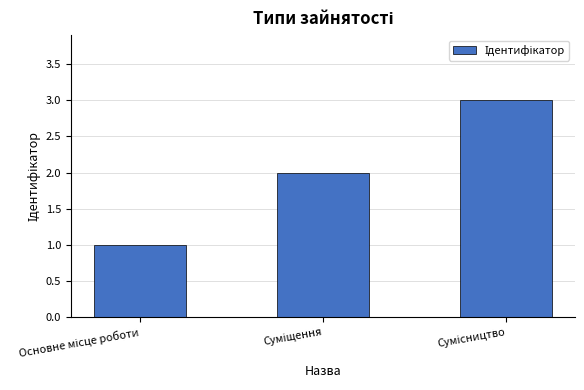

What is the greatest value displayed?

3